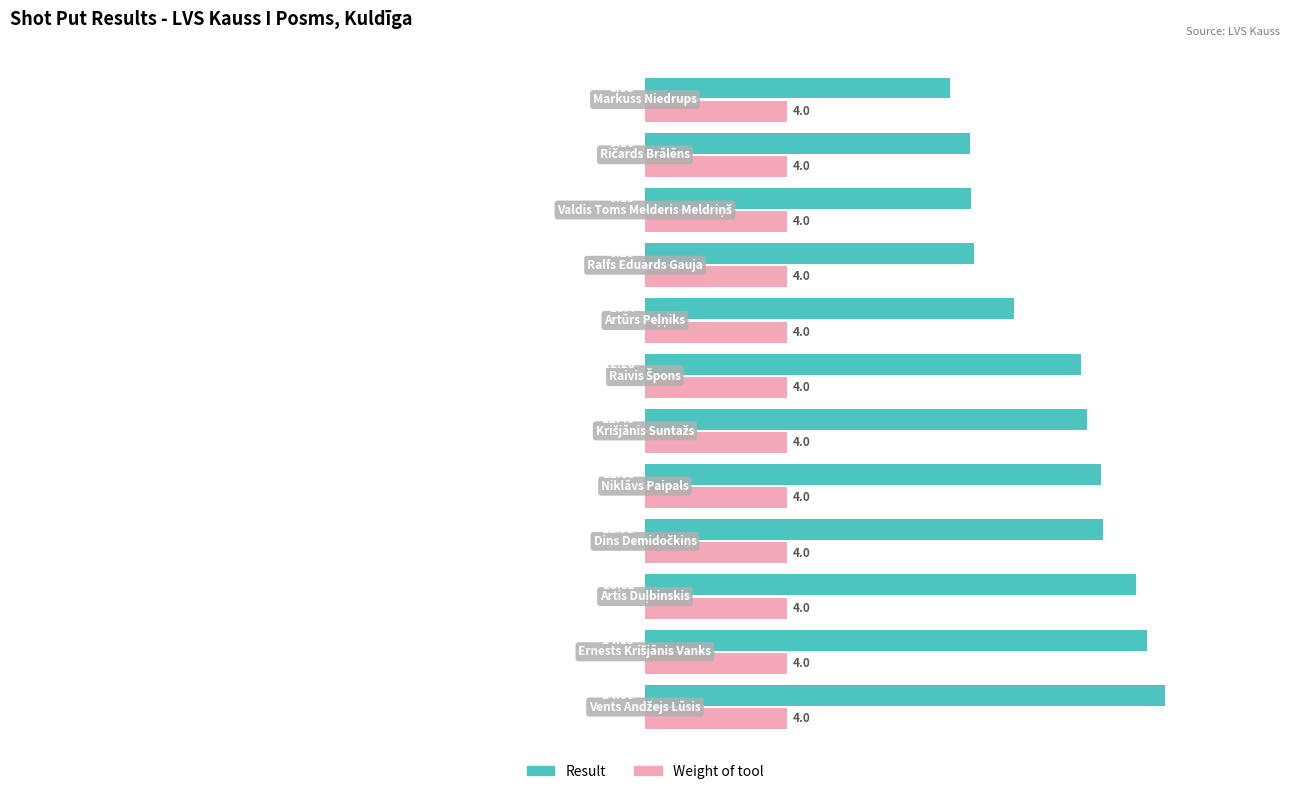

What are all the series names shown in the legend?

Result, Weight of tool